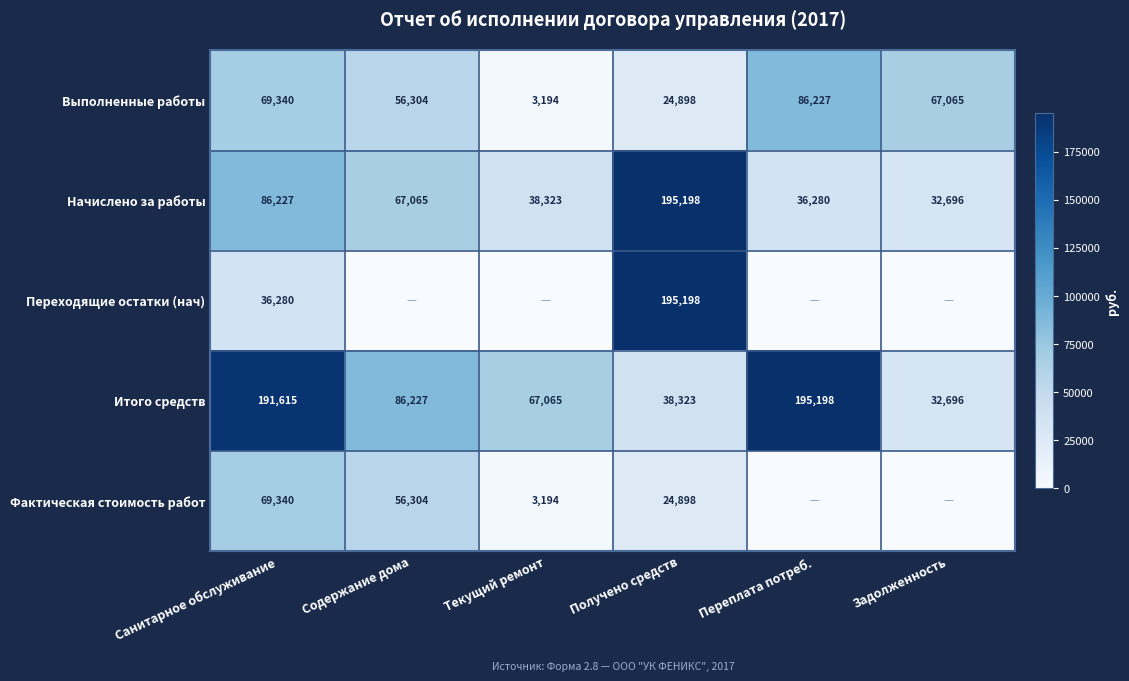

What is the average value of the Итого средств series?

101854